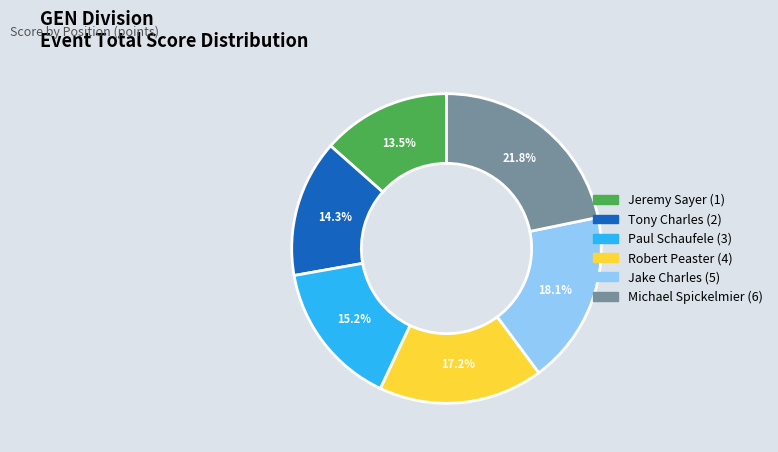

Rank the categories by value from lowest to highest.

Jeremy Sayer (1), Tony Charles (2), Paul Schaufele (3), Robert Peaster (4), Jake Charles (5), Michael Spickelmier (6)